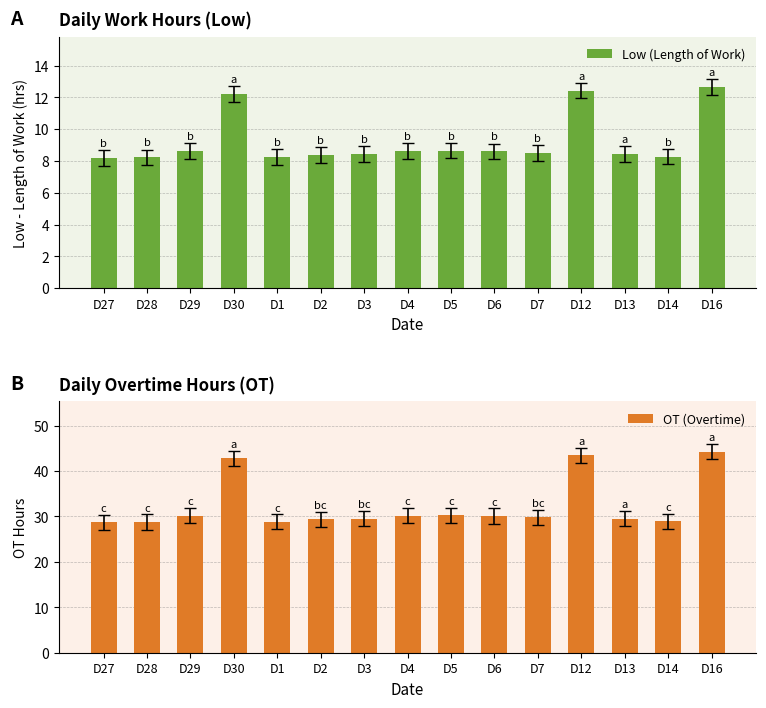

Which series has the largest range (max minus min)?

OT (Overtime)